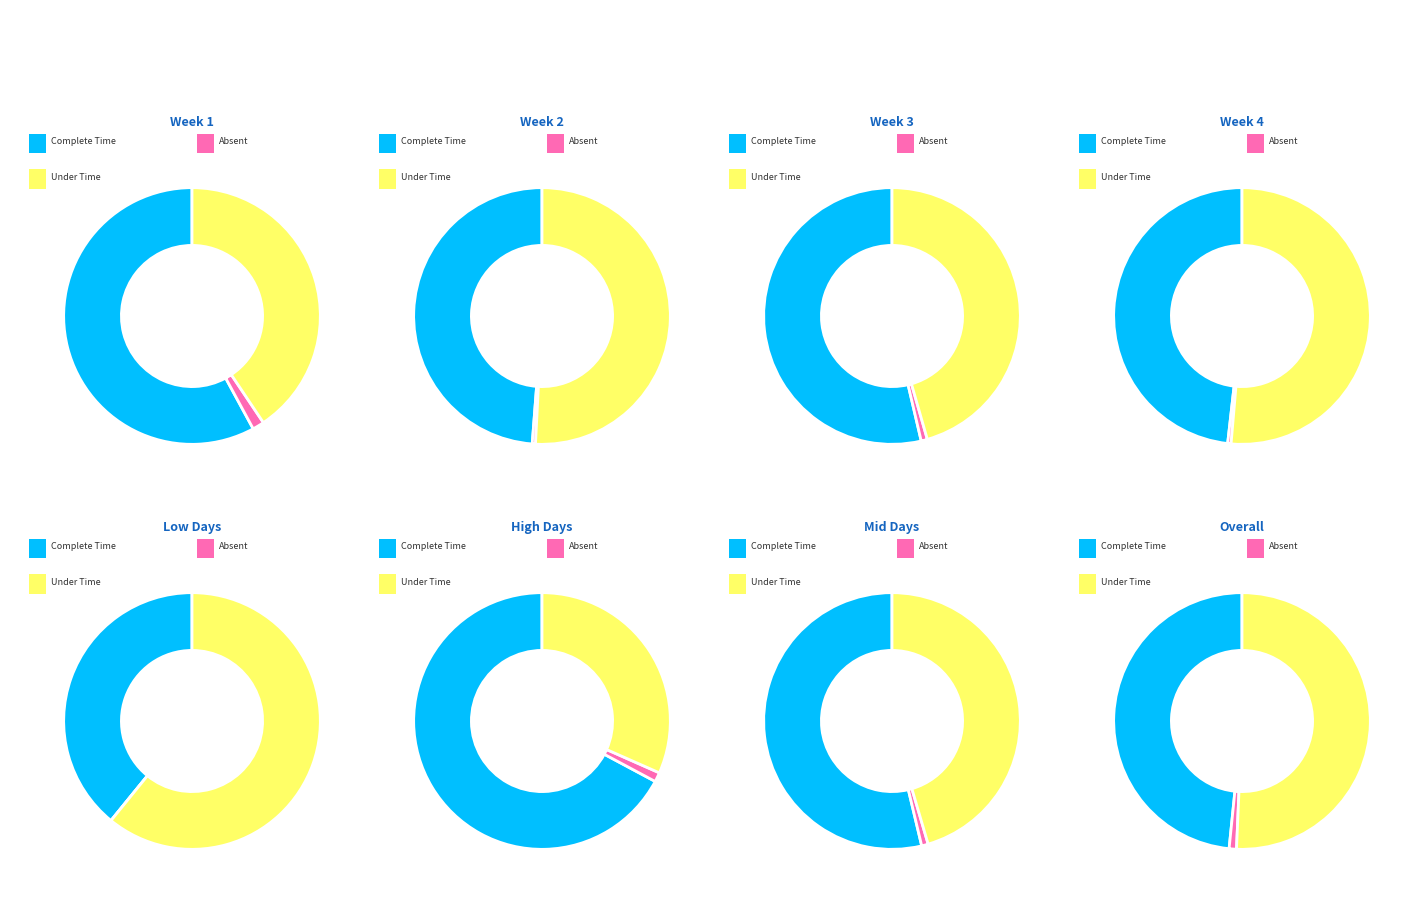

What percentage is NOT represented by 19?

96.0%